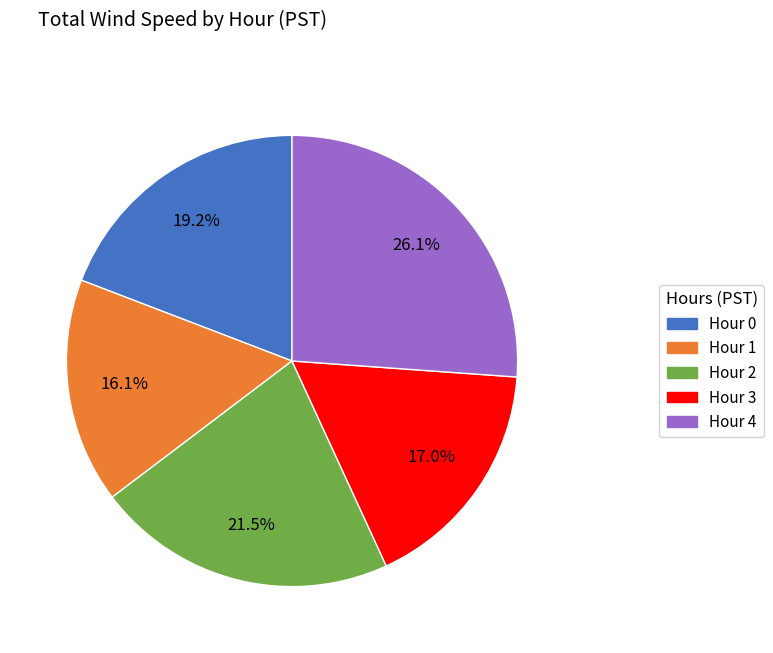

To the nearest percent, what is the combined percentage of Hour 4 and Hour 0?

45%